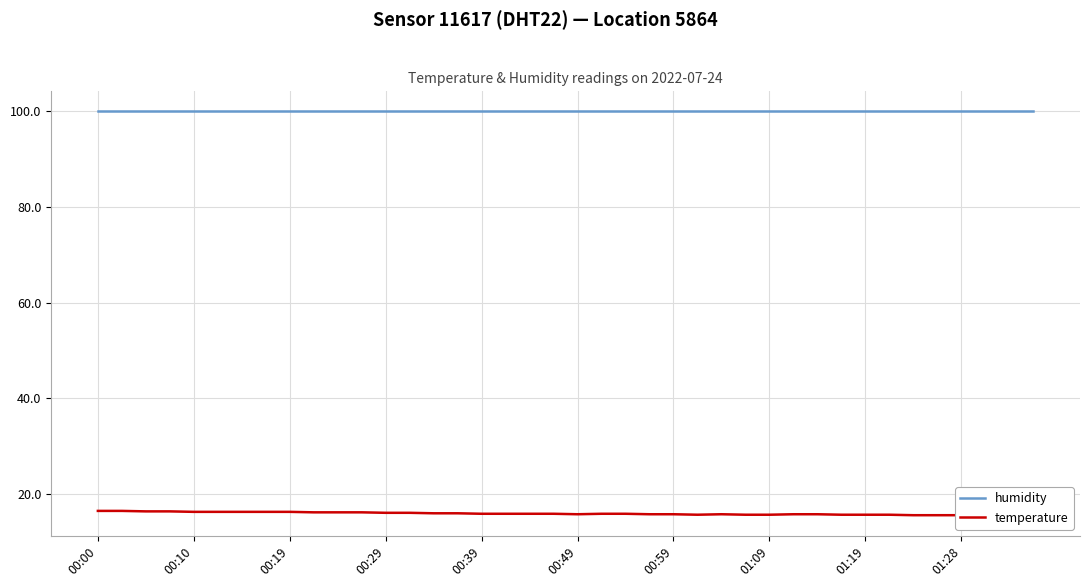

What is the sum of the temperature values at 00:49 and 10?

32.5